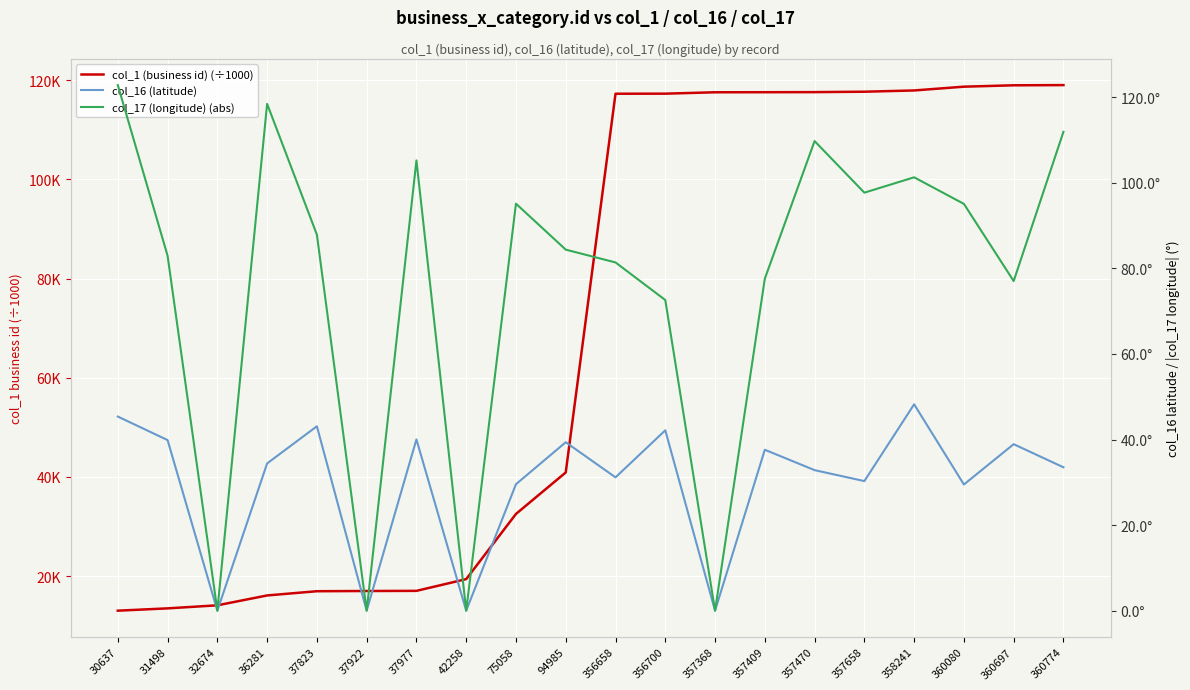

Is the value of col_17 (longitude) (abs) at 32674 greater than the value of col_16 (latitude) at 360774?

No